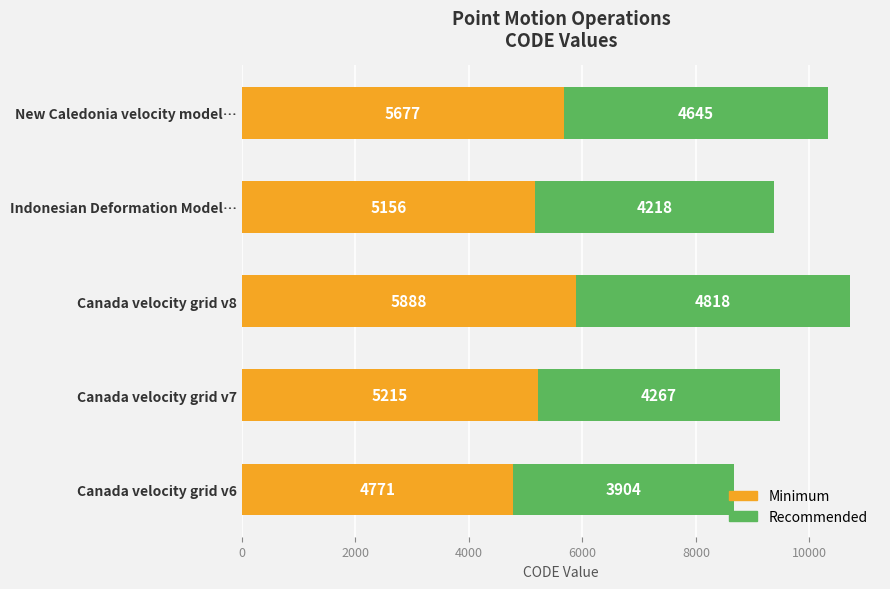

Is it true that Minimum equals 6765.1 at Indonesian Deformation Model…?

False